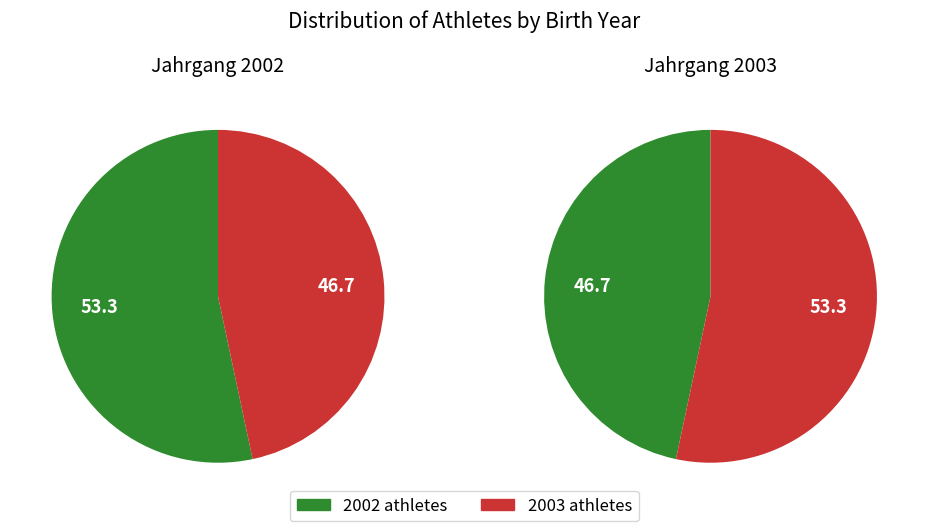

The 2003 slice represents 47% of the pie. True or false?

True